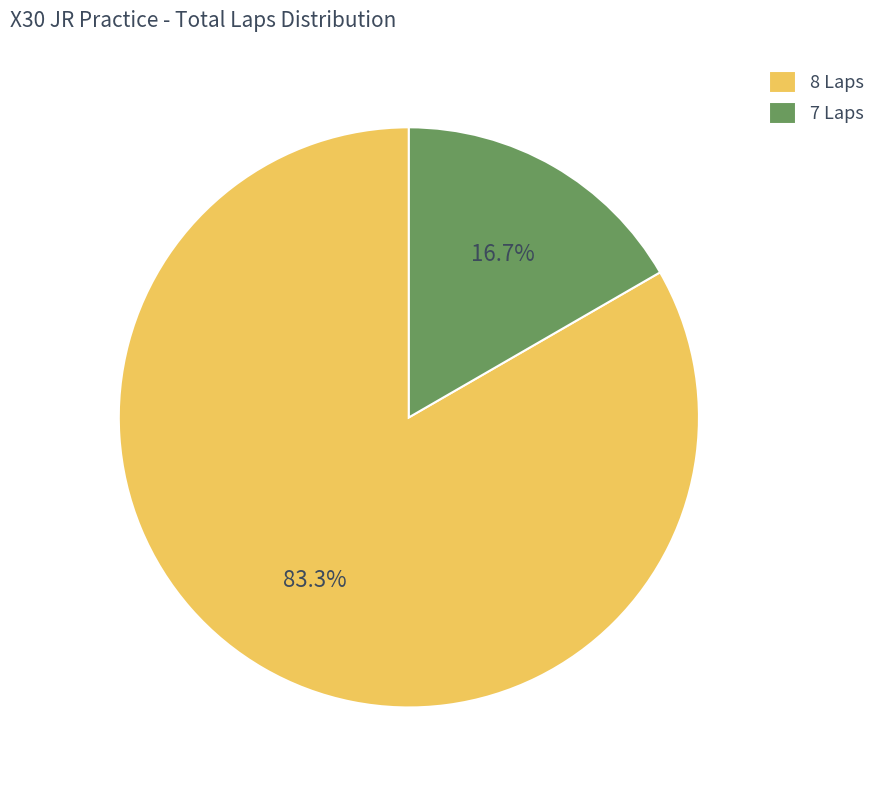

What percentage do 7 Laps and 8 Laps together represent?

100.0%